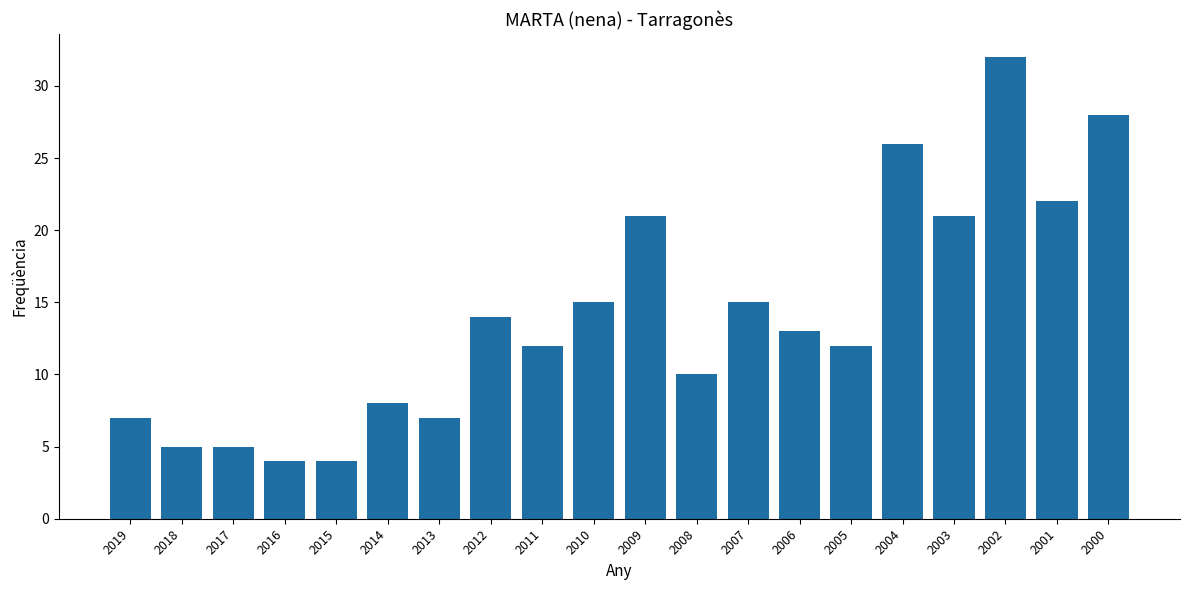

How many distinct data groups are displayed?

1